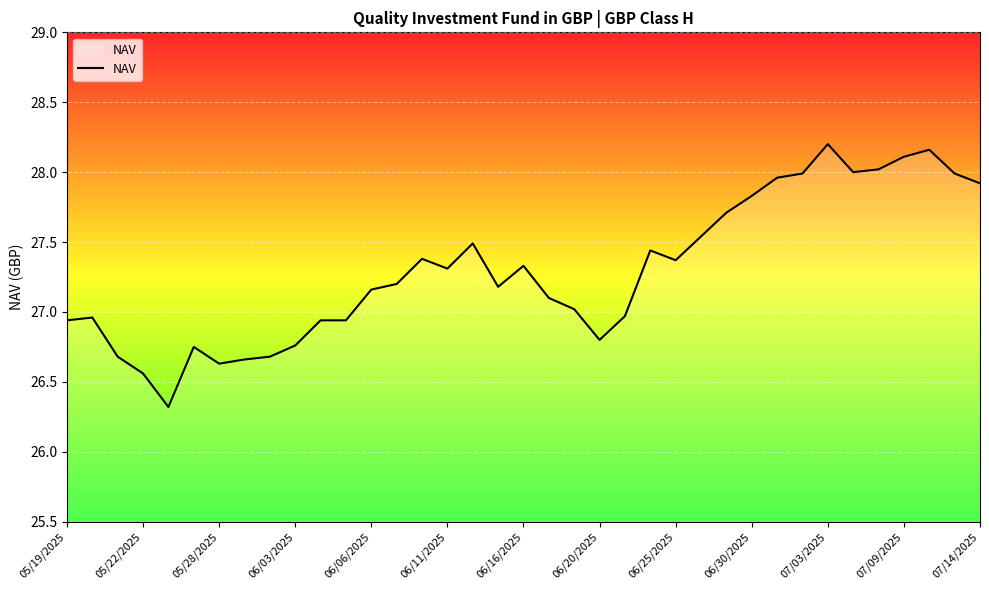

What is the minimum value shown in the chart?

26.3